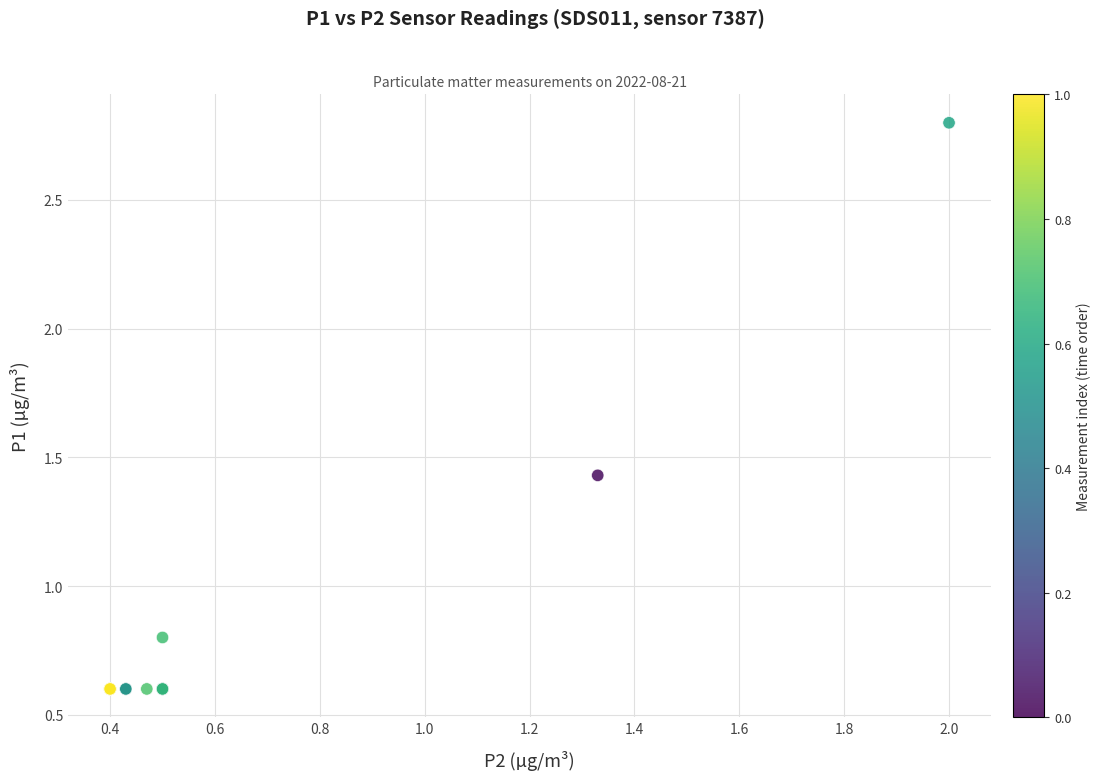

What Y value in the scatter plot is closest to 1?

0.8